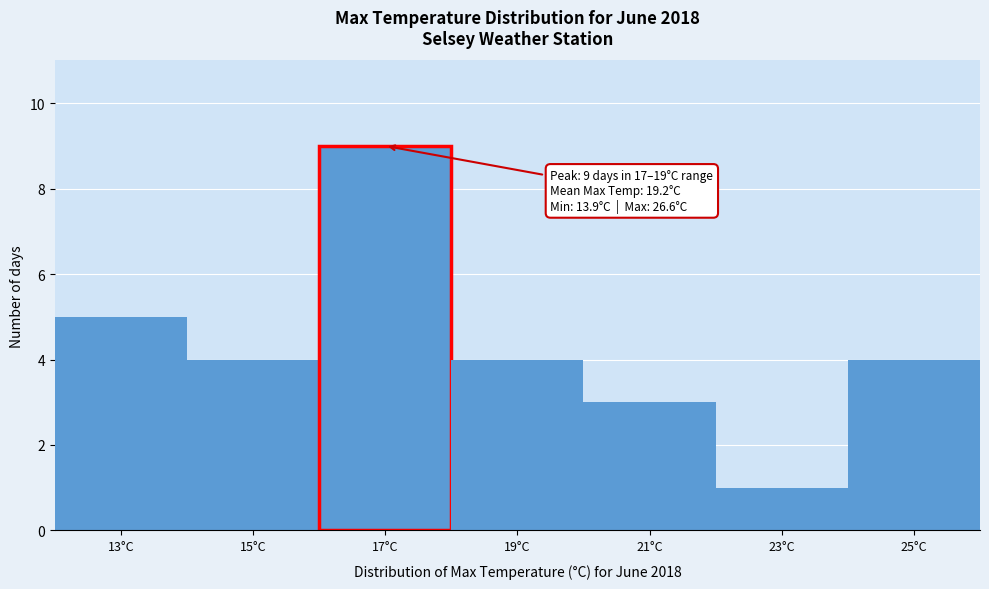

Reading left to right, extract all data points from this chart.

13°C=5	15°C=4	17°C=9	19°C=4	21°C=3	23°C=1	25°C=4